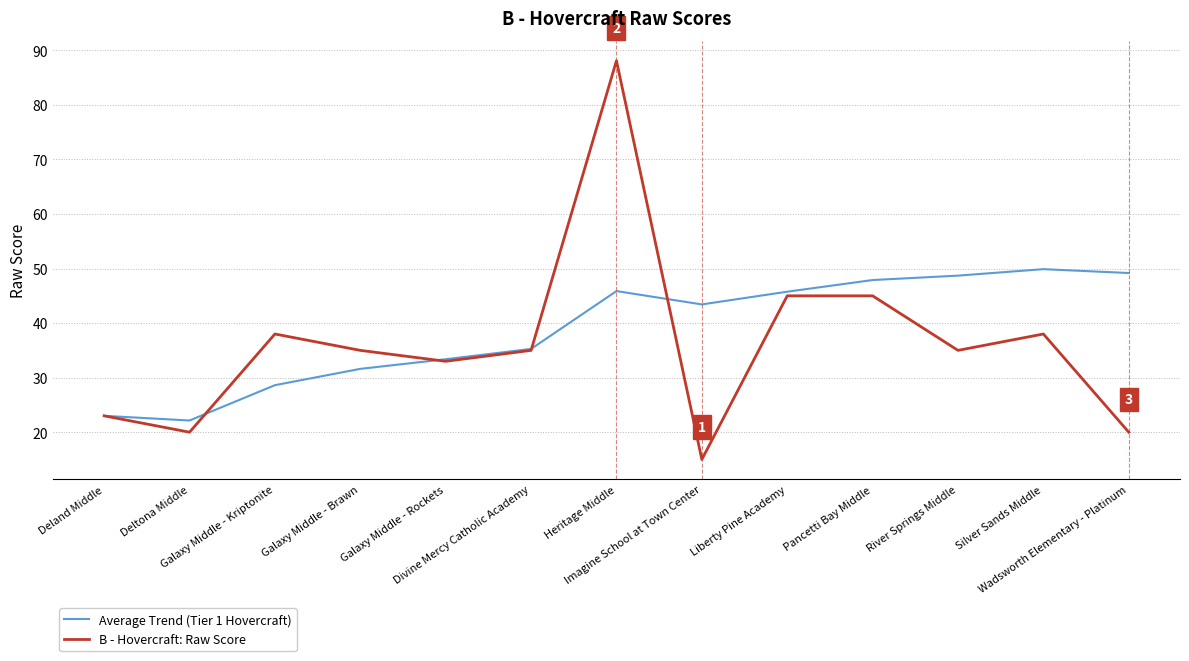

Which series has the widest spread of values?

B - Hovercraft: Raw Score